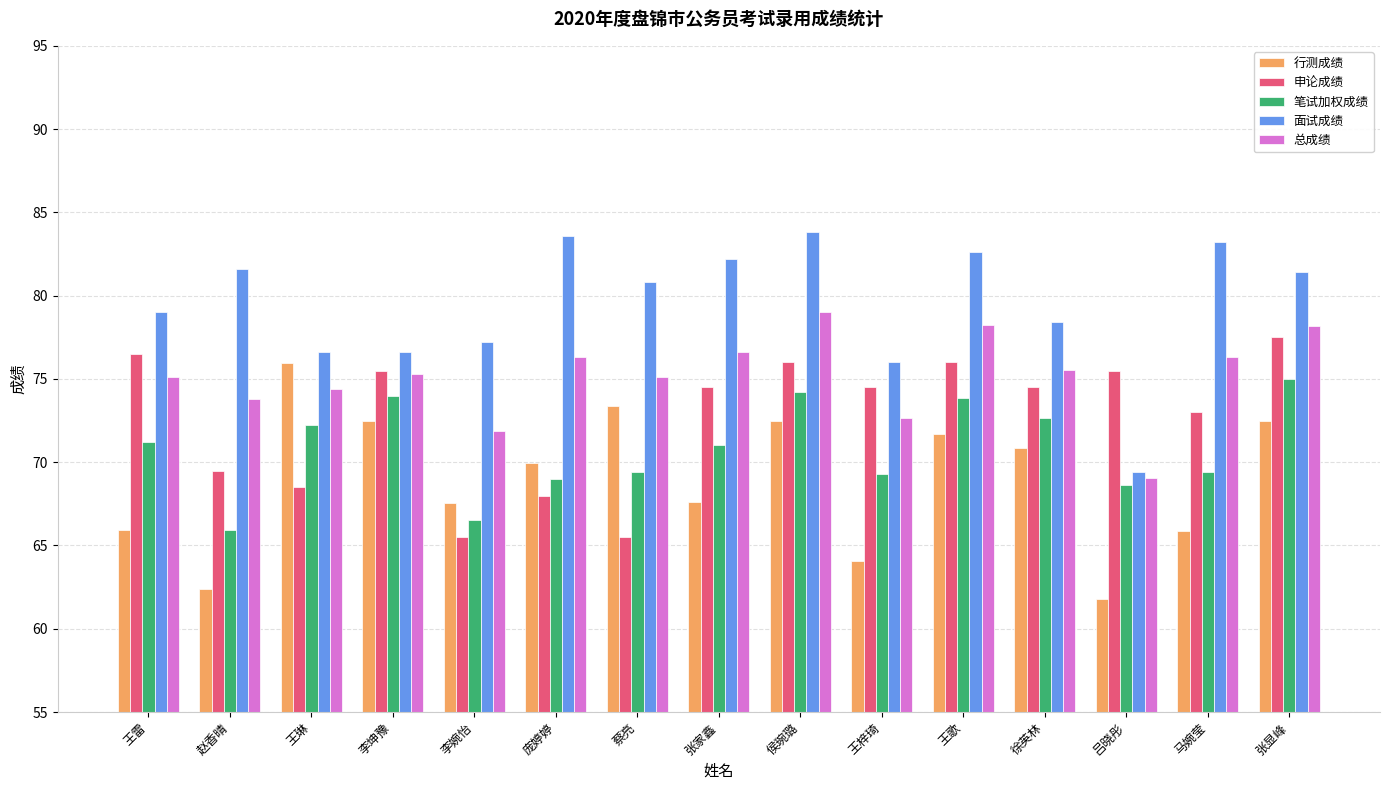

Rank the series by their maximum value, from lowest to highest.

笔试加权成绩, 行测成绩, 申论成绩, 总成绩, 面试成绩